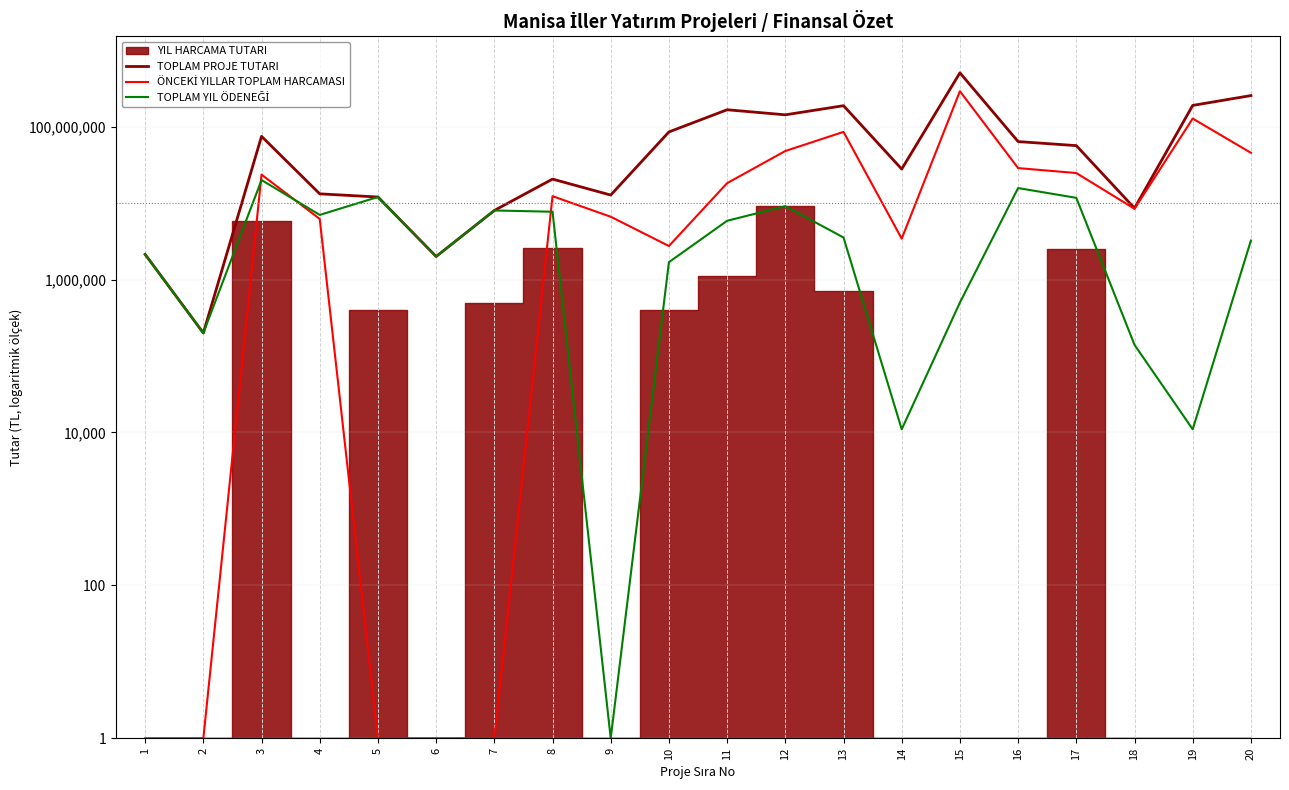

What is the difference between the maximum and minimum values in the TOPLAM PROJE TUTARI series?

504708647